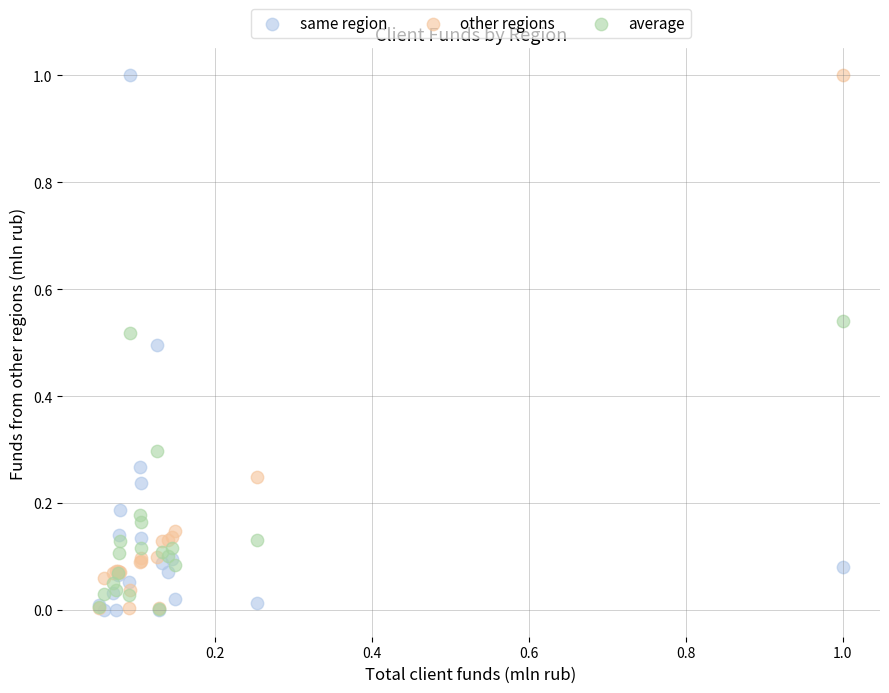

What are all the series names shown in the legend?

same region, other regions, average